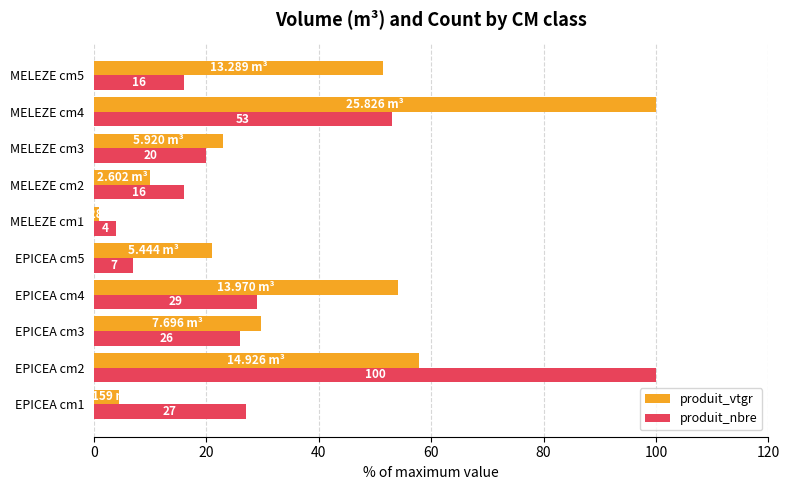

What is the average value of the produit_nbre series?

29.8